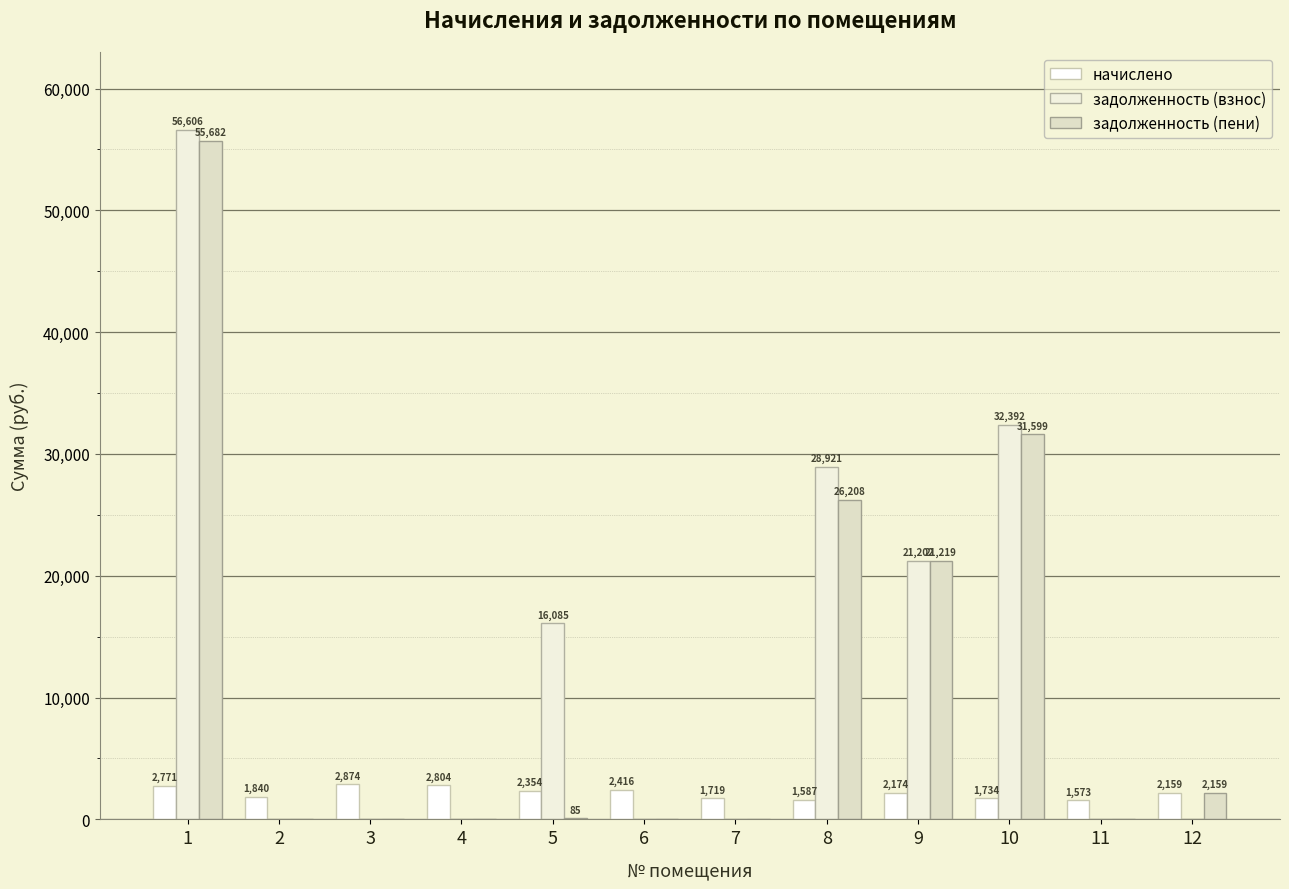

Between 12 and 6, which is larger?

6